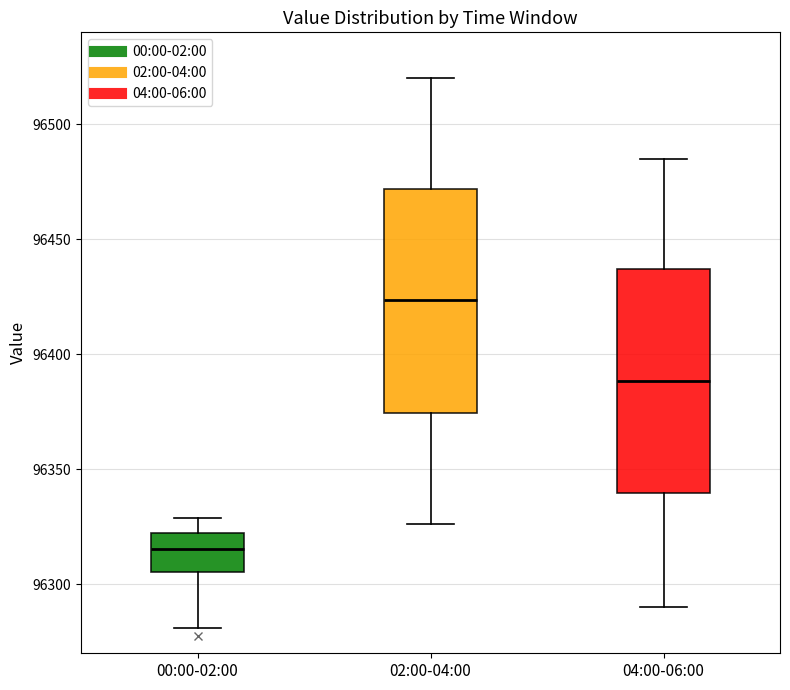

Reading left to right, read every box against the y-axis: the position of its median line, the range the box covers, and the ends of its whiskers. The values are not printed on the chart, so give them approximately, as read against the axis.

00:00-02:00: median 96315, box 96305 to 96320, whiskers 96280 to 96330
02:00-04:00: median 96425, box 96375 to 96470, whiskers 96325 to 96520
04:00-06:00: median 96390, box 96340 to 96435, whiskers 96290 to 96485